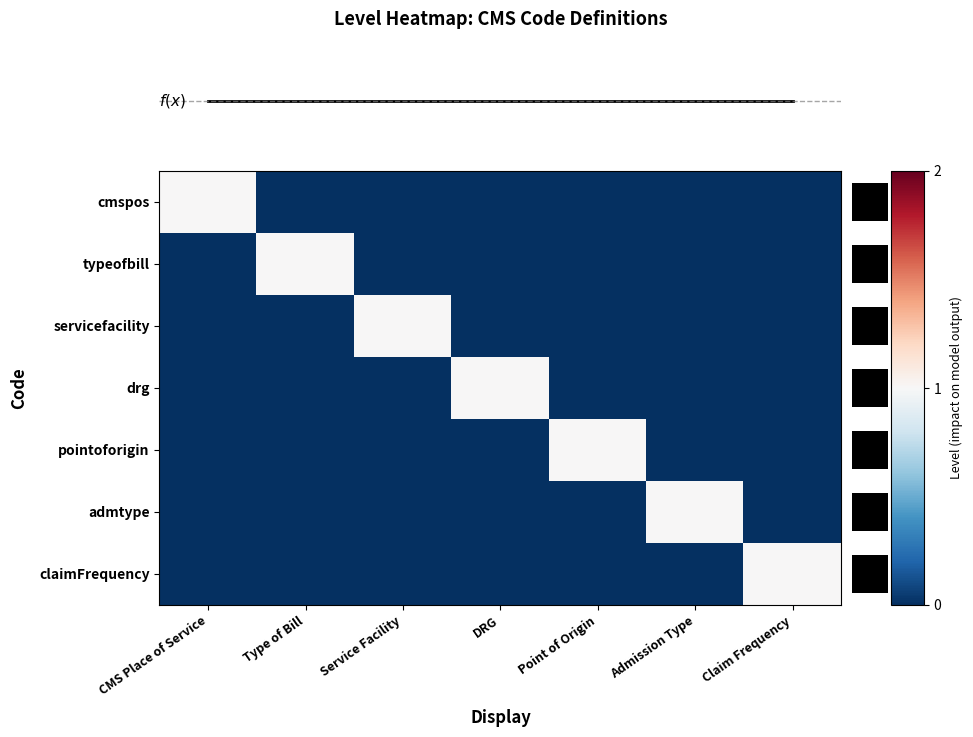

How many categories are shown in the chart?

7